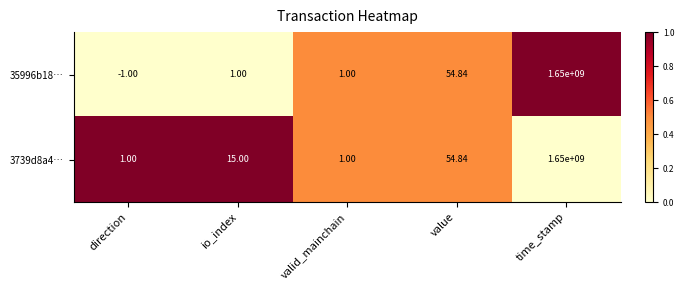

At which category is the sum across all series the highest?

time_stamp